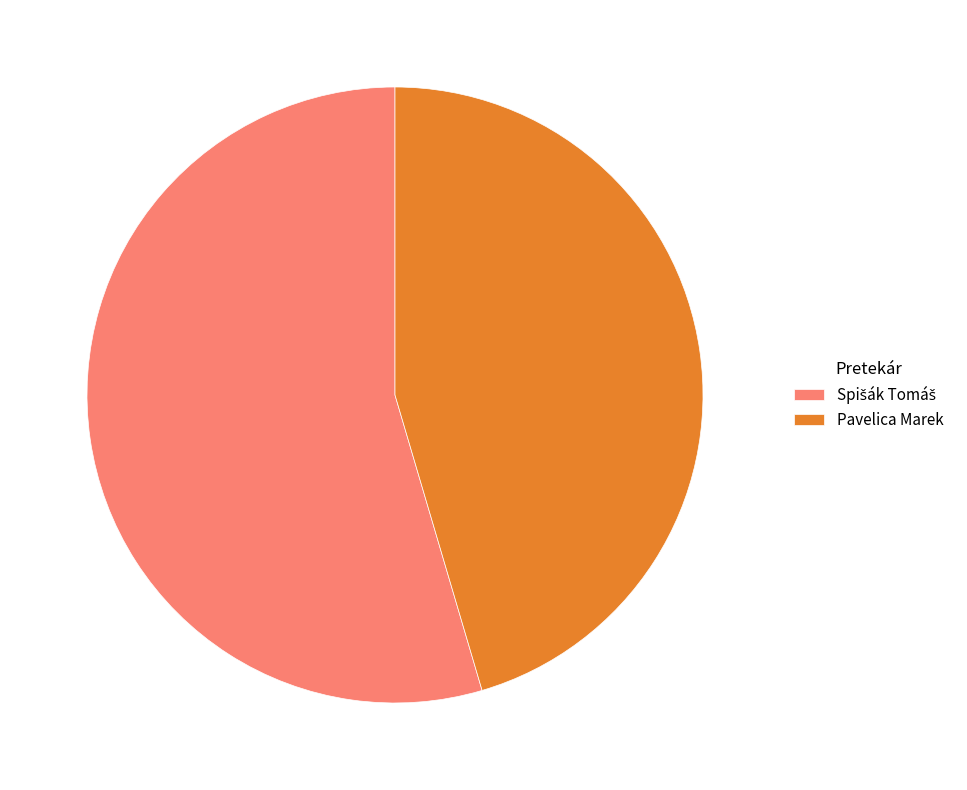

How many segments does this pie chart have?

2